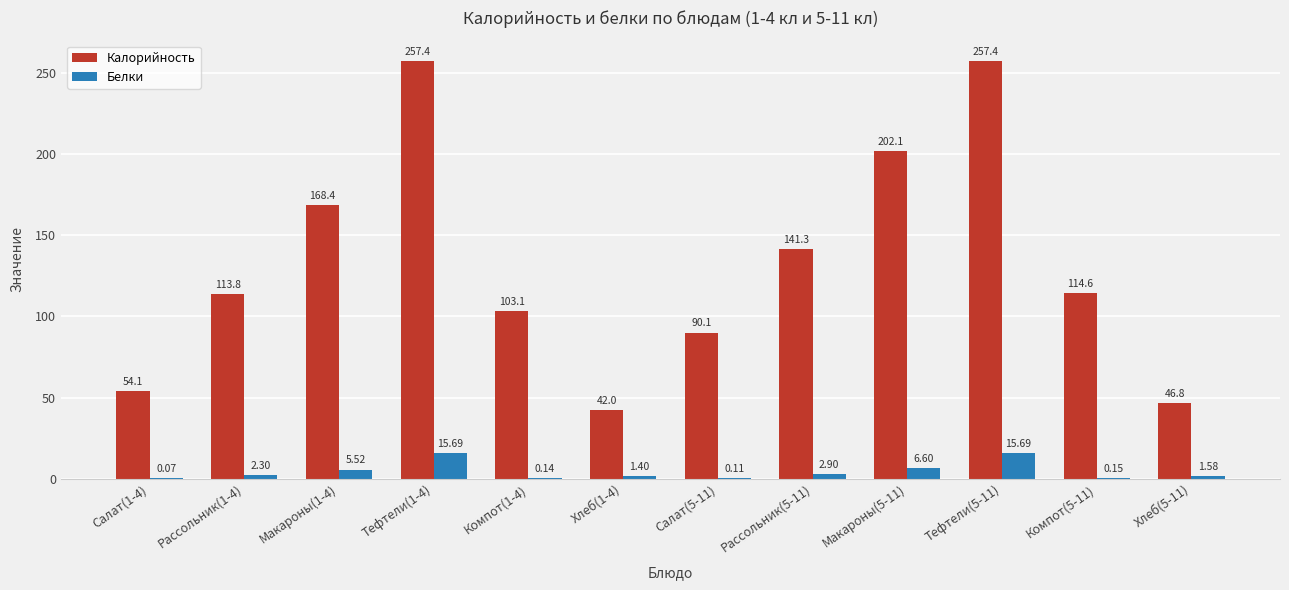

Is it true that Калорийность equals 46.8 at Хлеб(5-11)?

True